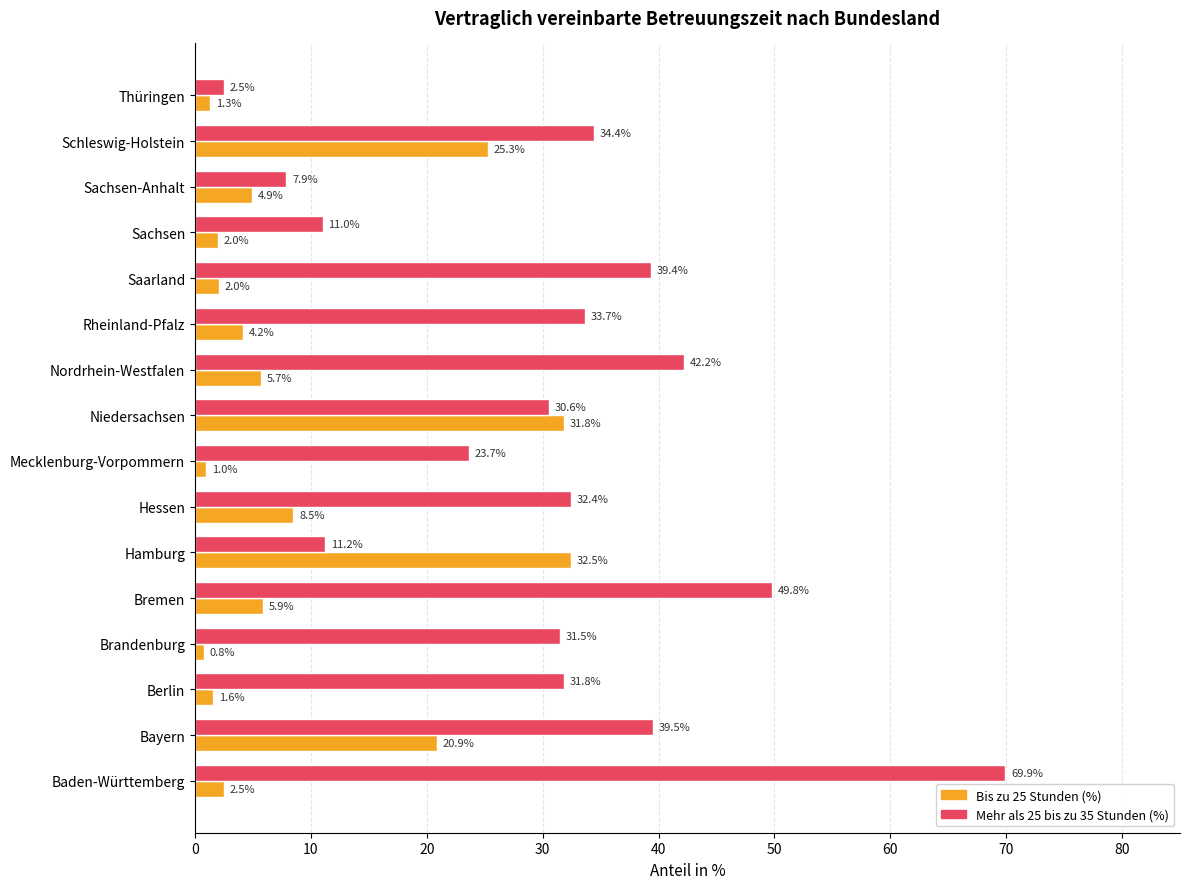

Which series has the largest total across all categories?

Mehr als 25 bis zu 35 Stunden (%)